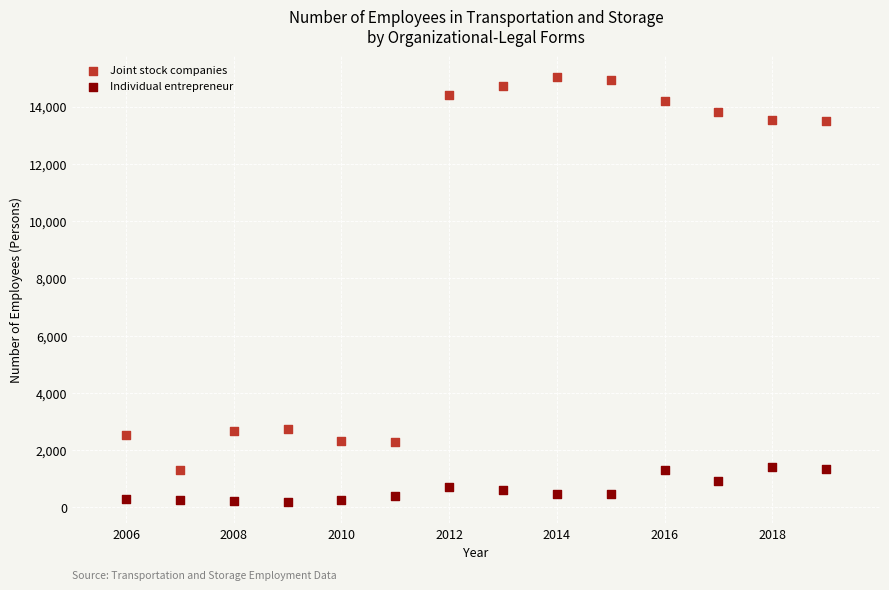

What are all the series names shown in the legend?

Joint stock companies, Individual entrepreneur